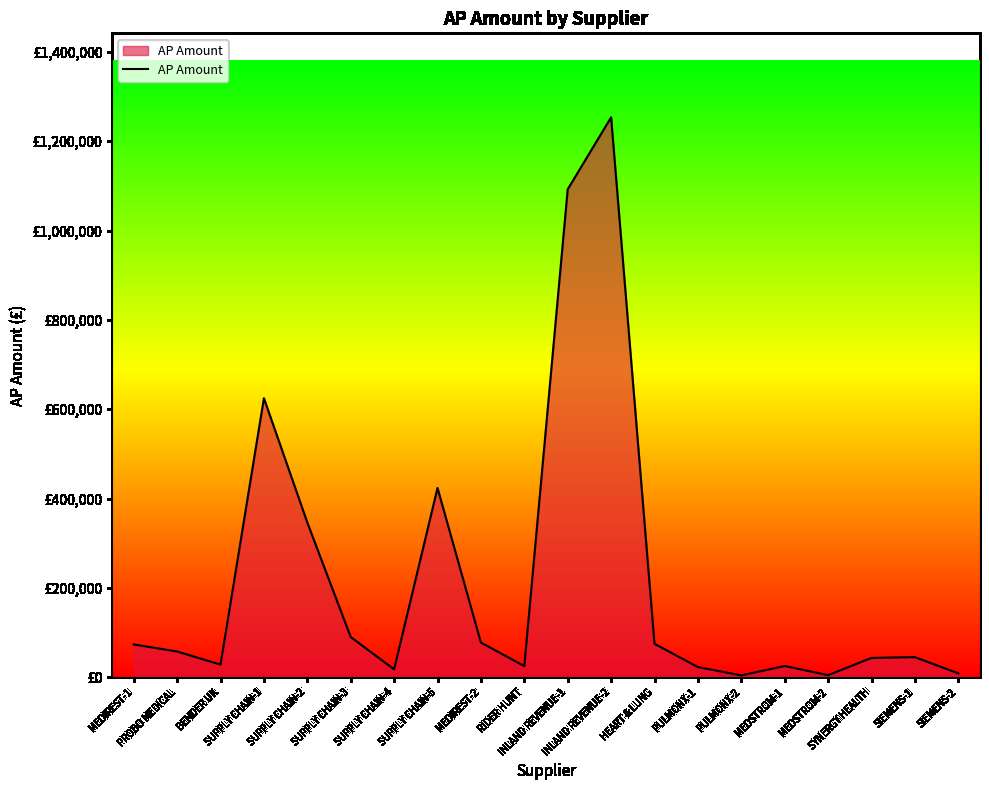

Approximately how many times larger is the value at SUPPLY CHAIN-4 compared to MEDIREST-1?

0.2